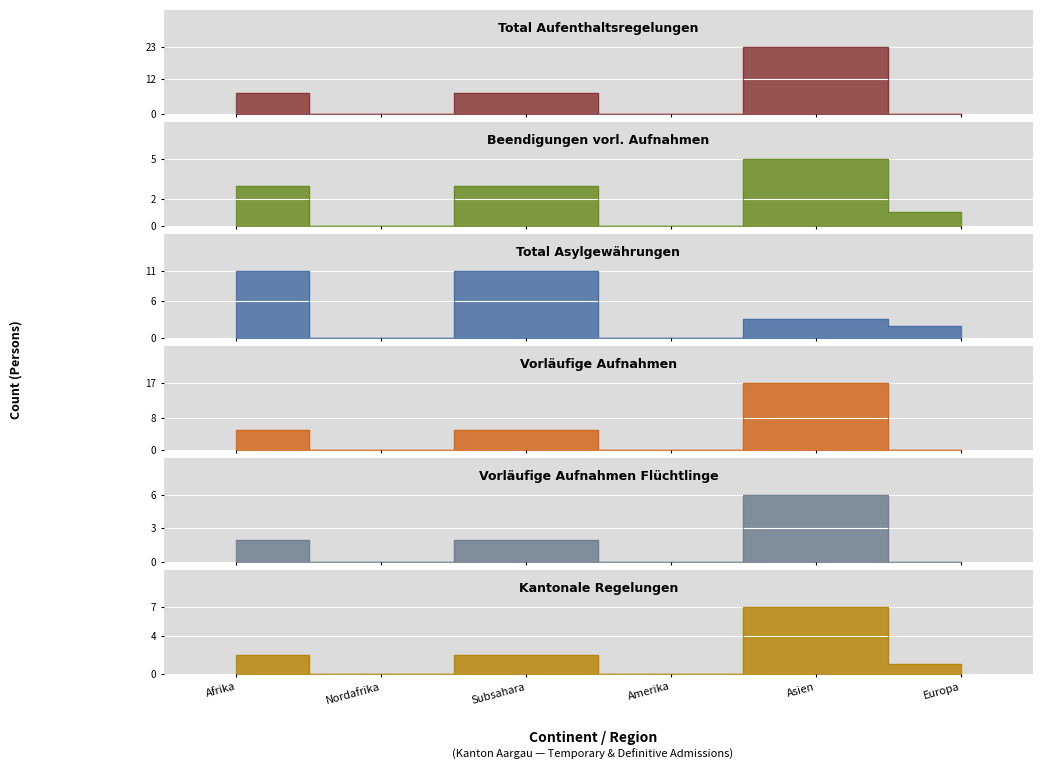

Which label corresponds to the largest value in the chart?

Asien